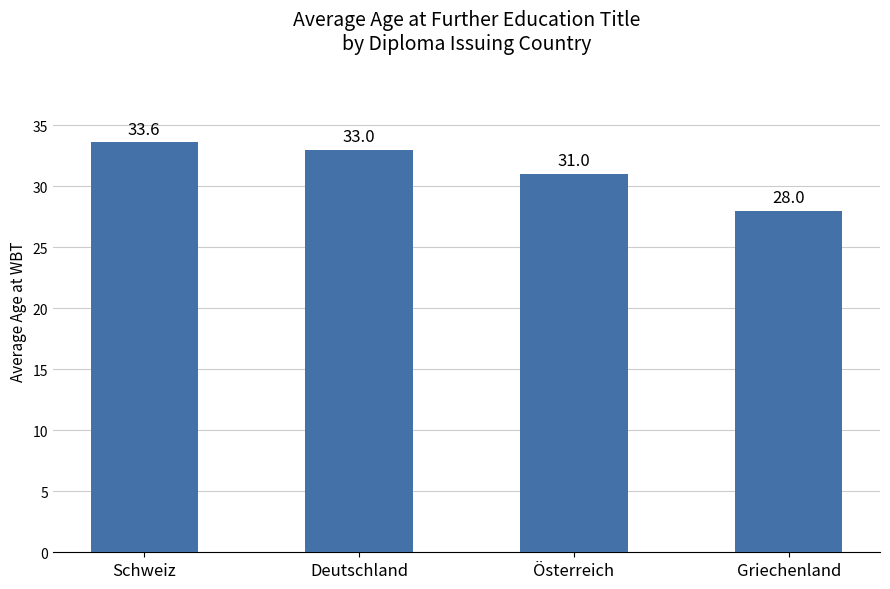

What is the smallest value displayed?

28.0